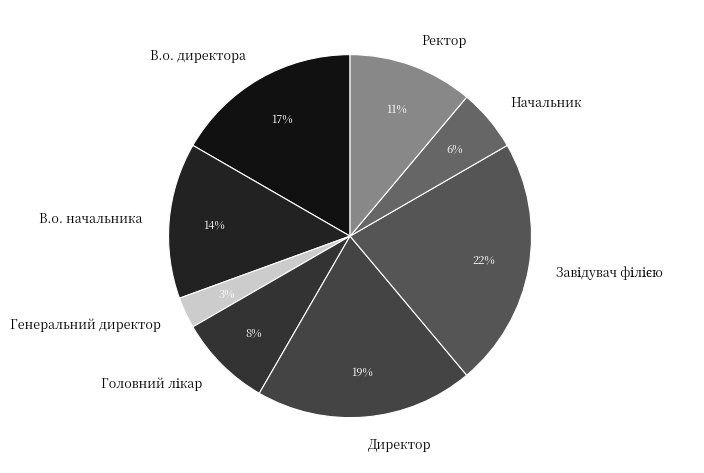

Is there a majority slice in this chart?

No